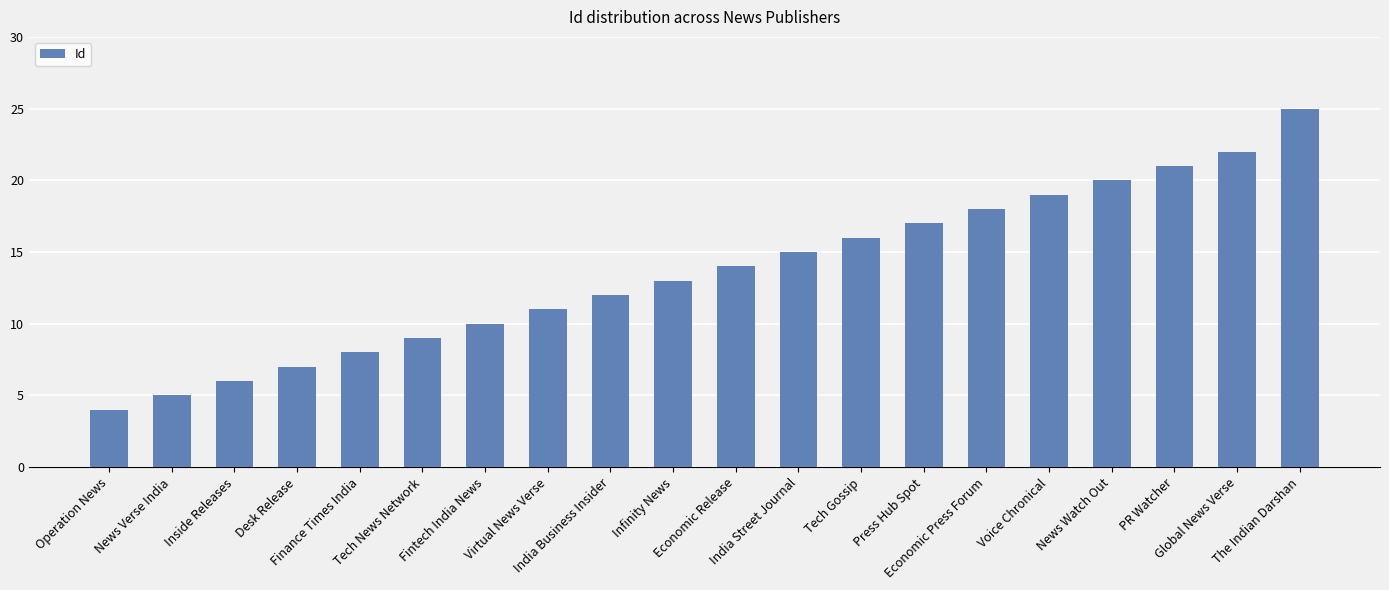

What position from the left is Finance Times India?

5